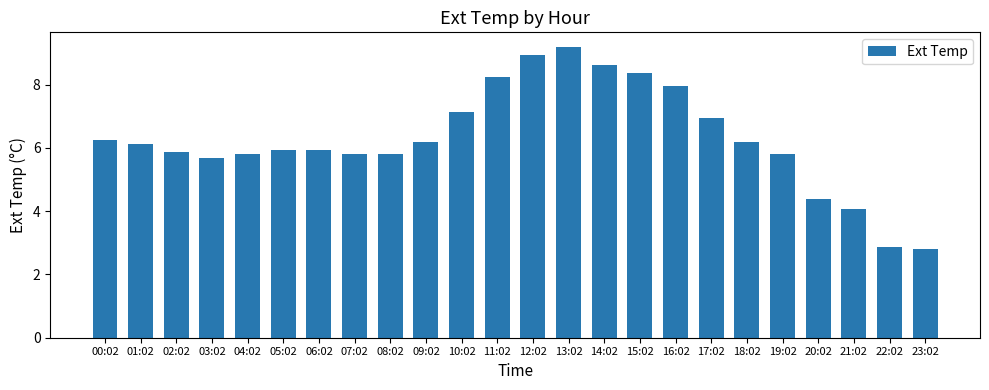

What is the average value?

6.3